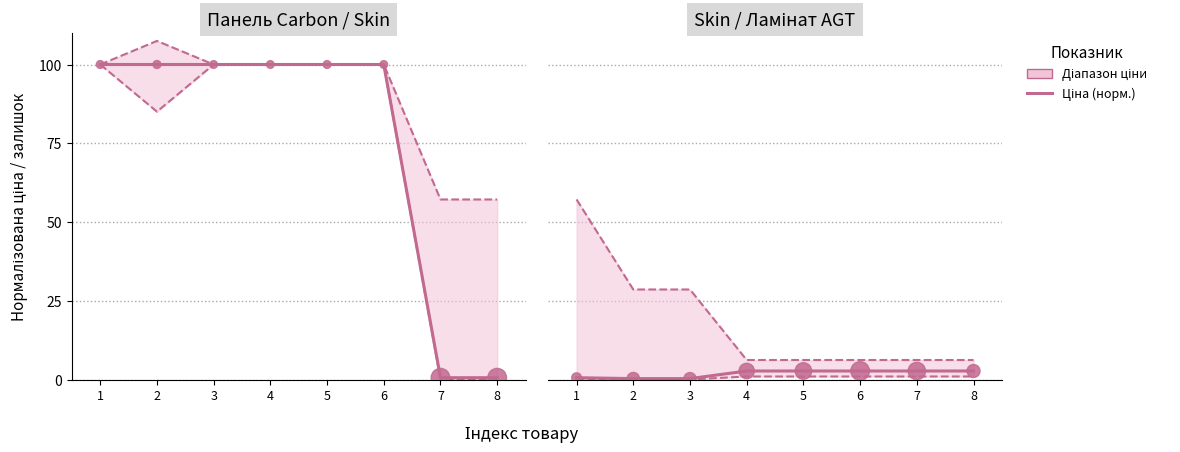

Which series contains the lowest Y value?

Ціна (норм.)